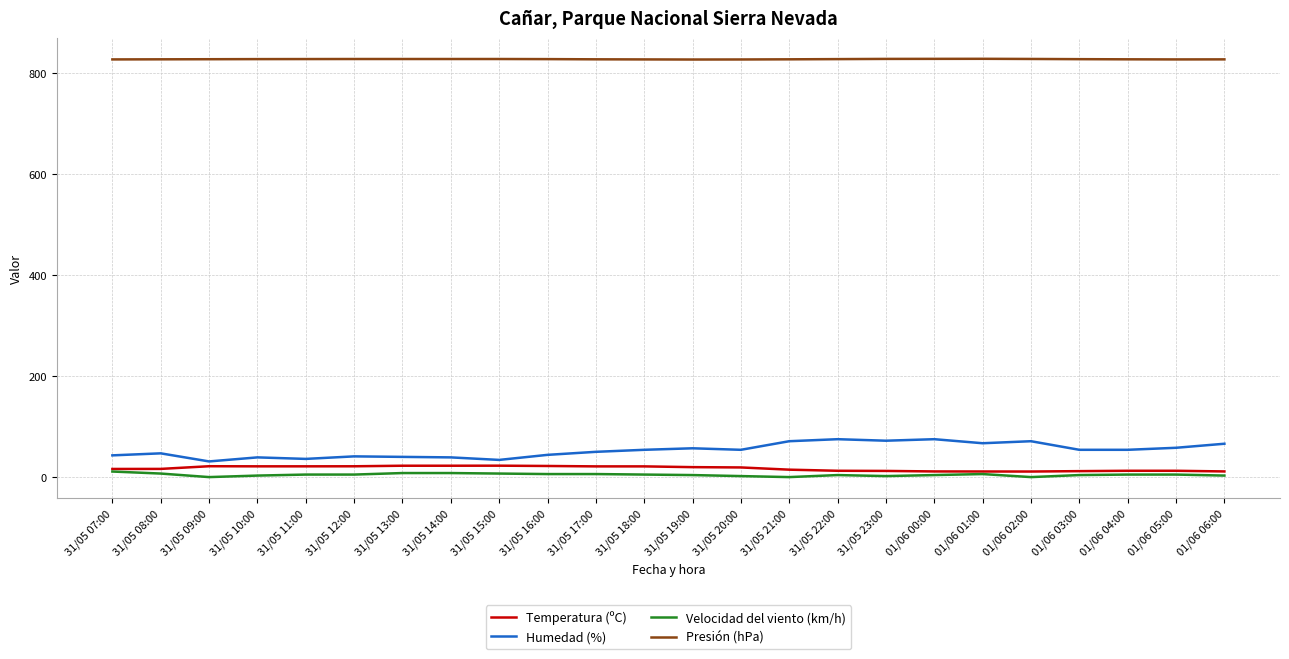

What is the difference between the second highest and minimum values in the Presión (hPa) series?

1.3